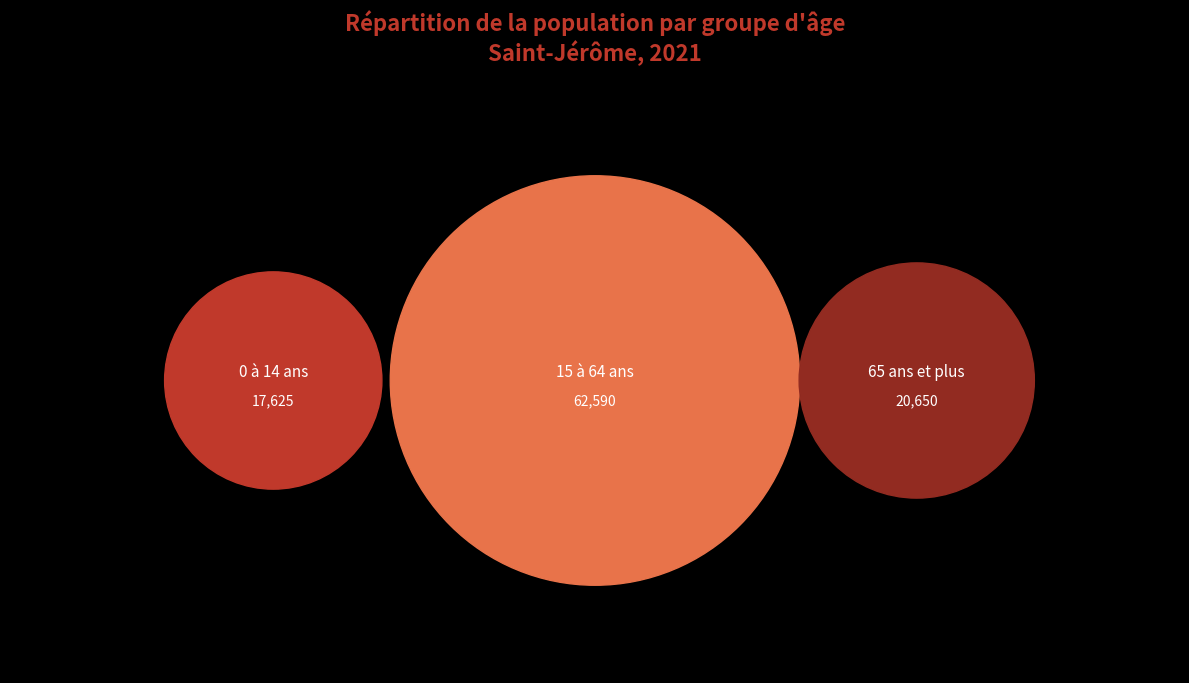

Do 65 ans et plus and 15 à 64 ans together represent more than half of the pie?

Yes